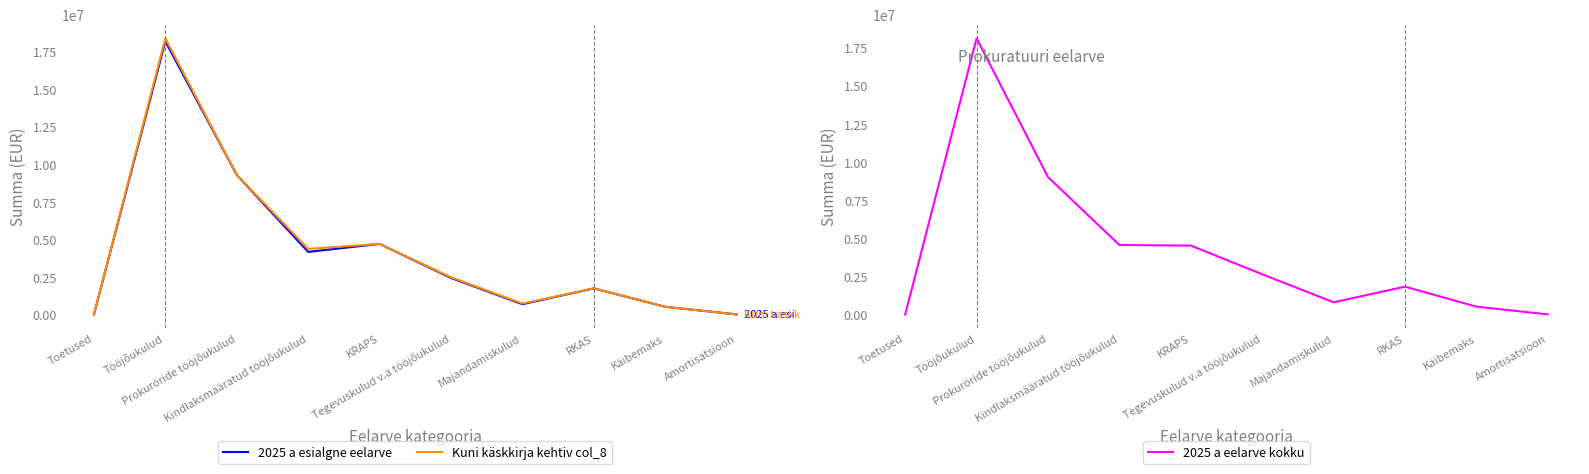

Where is the first local maximum for Kuni käskkirja kehtiv col_8?

Tööjõukulud